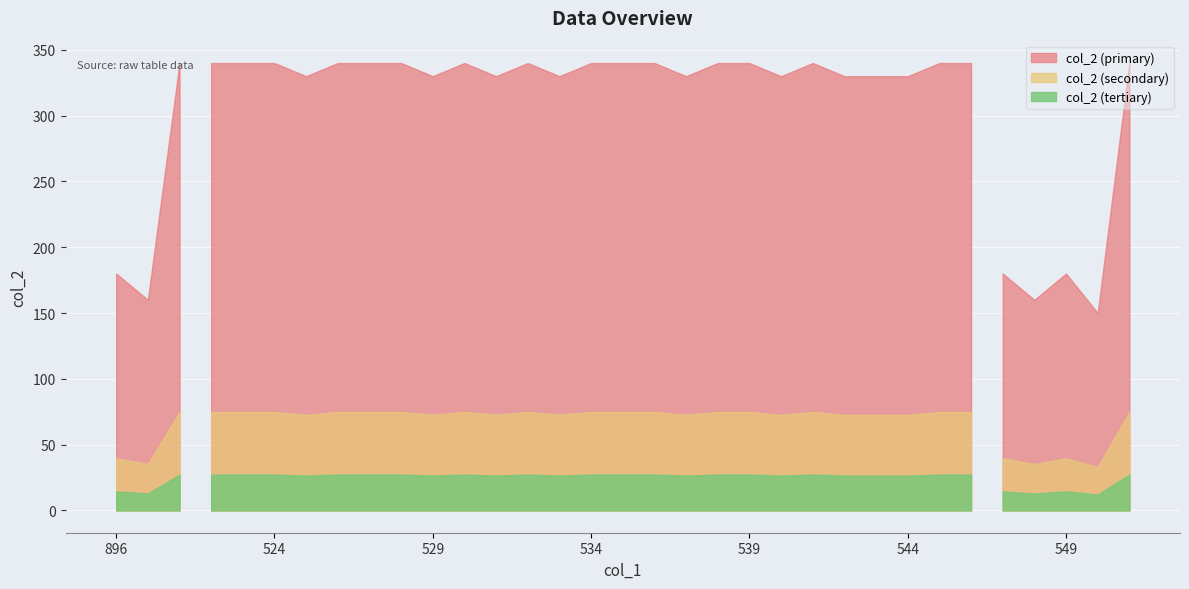

List the labels in order of value, largest first.

898, 522, 523, 524, 526, 527, 528, 530, 532, 534, 535, 536, 538, 539, 541, 545, 546, 251, 525, 529, 531, 533, 537, 540, 542, 543, 544, 896, 547, 549, 897, 548, 250